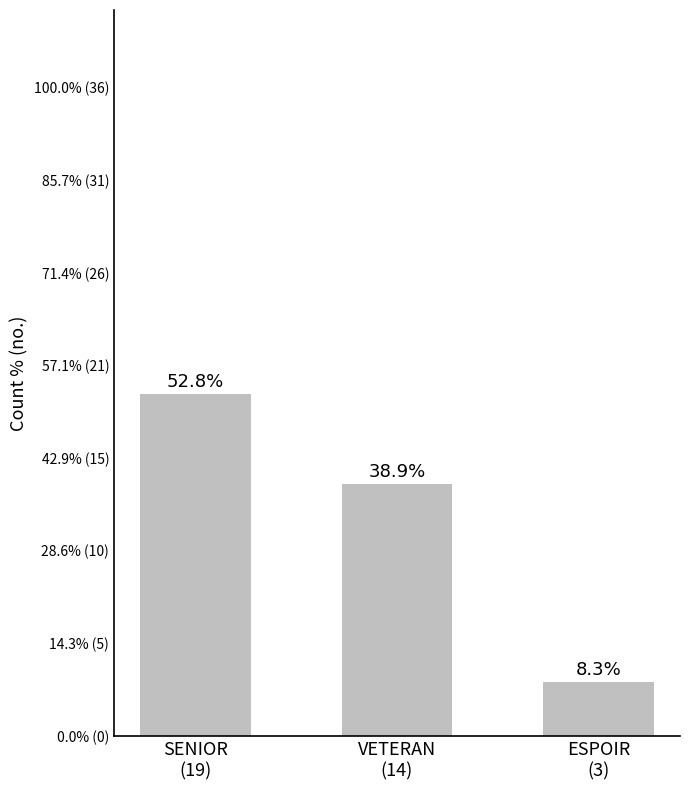

How many values exceed 14?

1